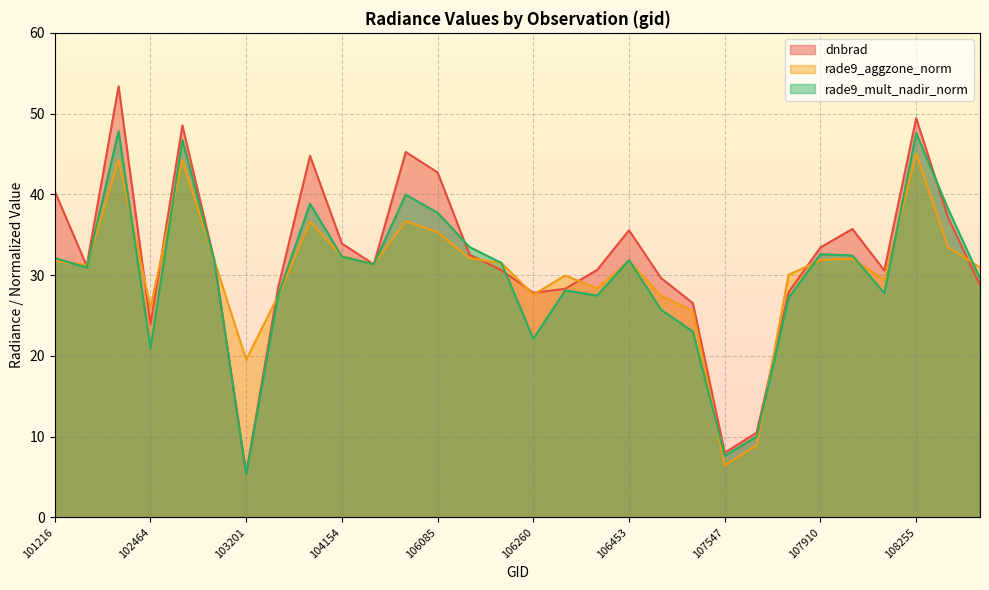

Between which two adjacent categories do rade9_aggzone_norm and dnbrad first intersect?

101216 and 101225